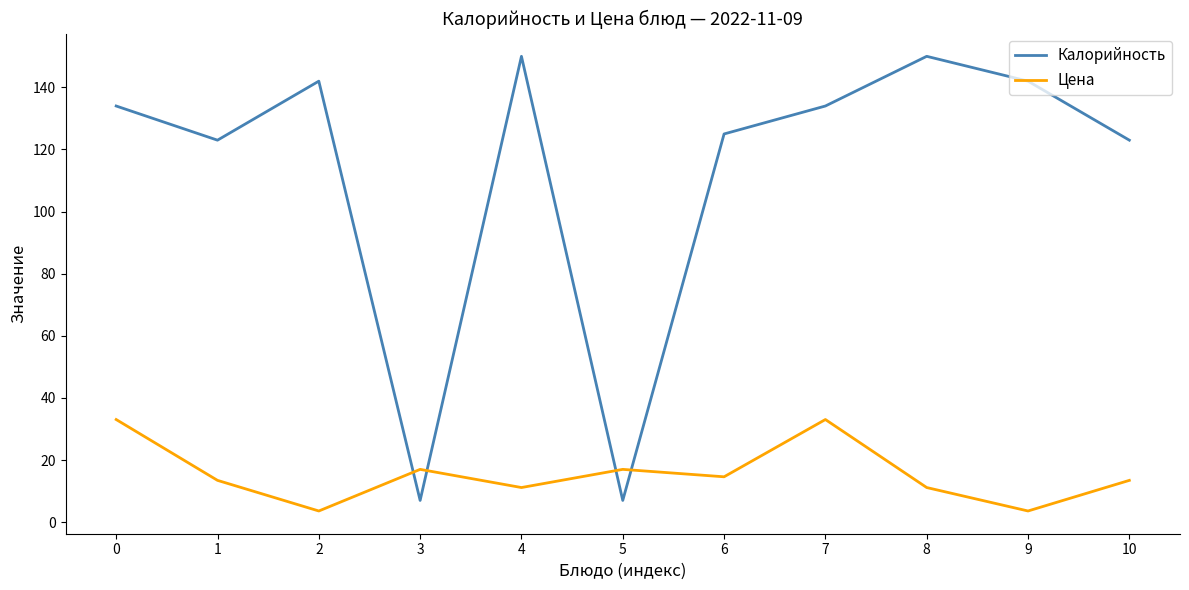

List the series in order of their peak value, lowest first.

Цена, Калорийность